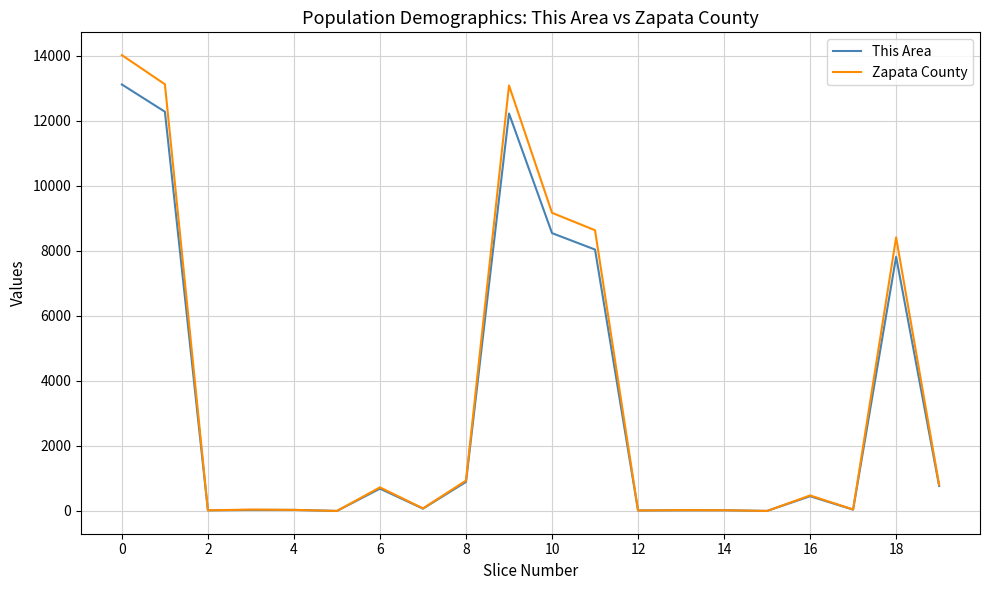

List the series in order of their peak value, lowest first.

This Area, Zapata County